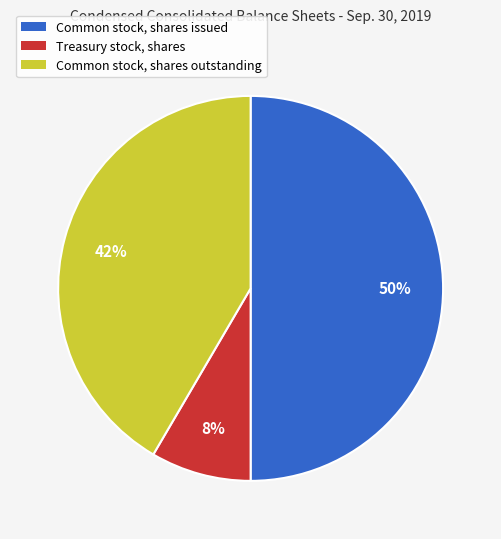

Is it true that Common stock, shares issued is 50% of the pie?

True